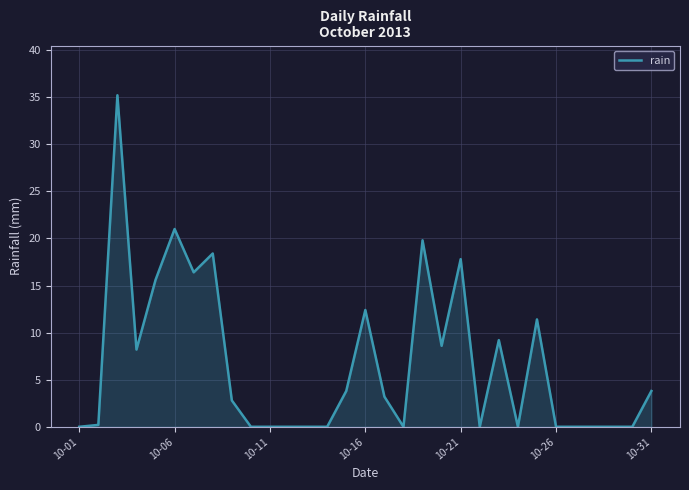

What is the difference between the maximum and minimum values?

35.2